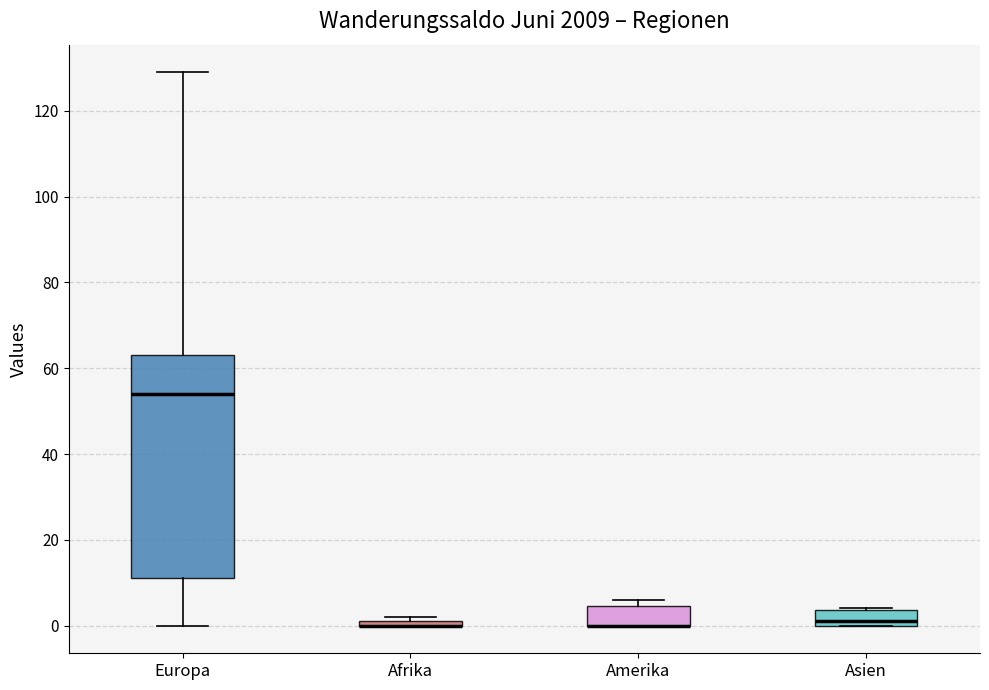

Where is the lower edge of the box for Amerika on the y-axis? The values are not printed on the chart, so give them approximately, as read against the axis.

0